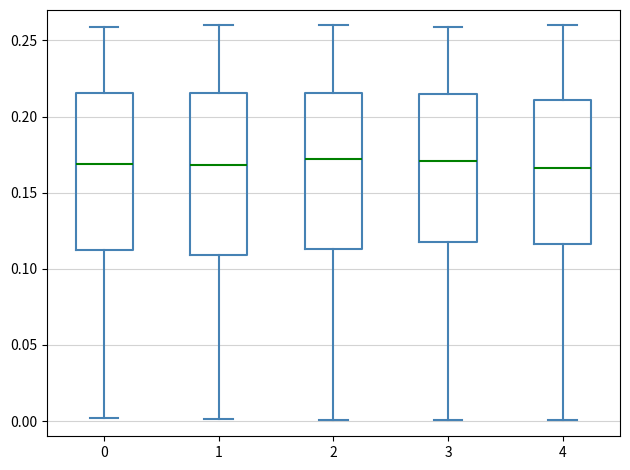

Reading left to right, read every box against the y-axis: the position of its median line, the range the box covers, and the ends of its whiskers. The values are not printed on the chart, so give them approximately, as read against the axis.

0: median 0.170, box 0.110 to 0.215, whiskers 0.000 to 0.260
1: median 0.170, box 0.110 to 0.215, whiskers 0.000 to 0.260
2: median 0.170, box 0.115 to 0.215, whiskers 0.000 to 0.260
3: median 0.170, box 0.120 to 0.215, whiskers 0.000 to 0.260
4: median 0.165, box 0.115 to 0.210, whiskers 0.000 to 0.260